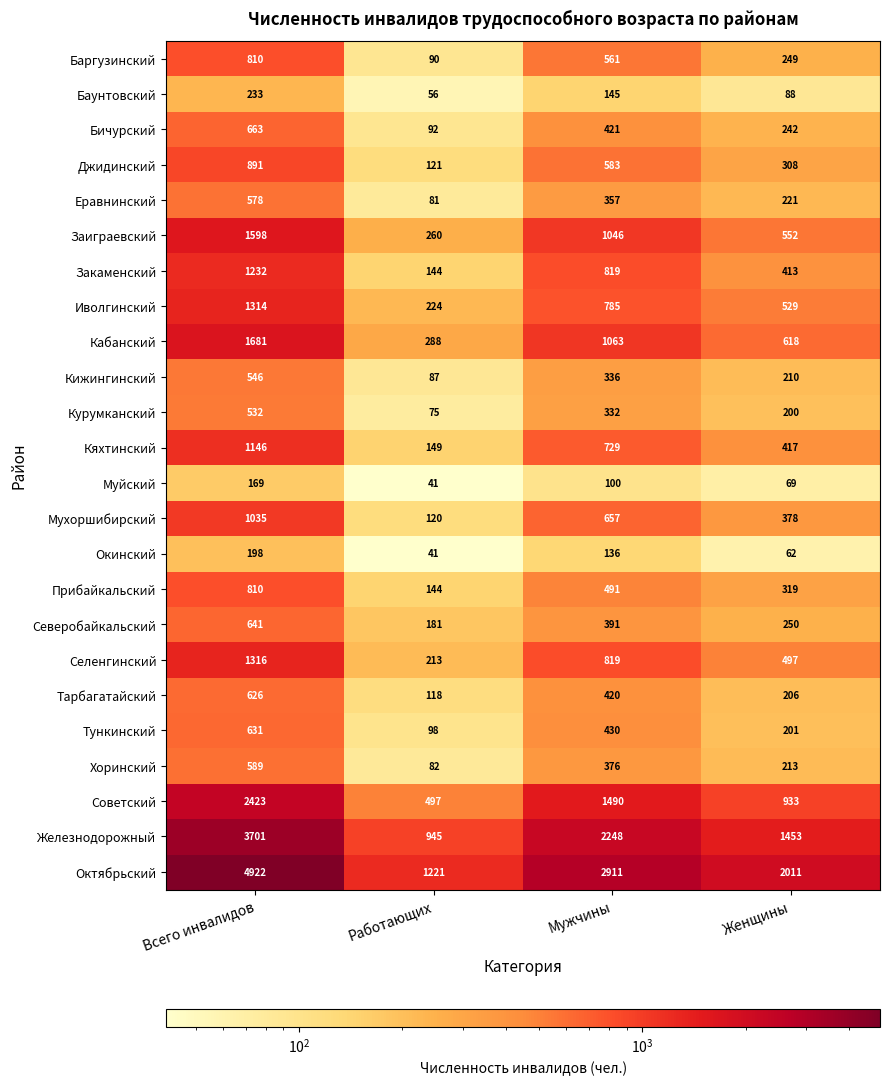

What value does the Селенгинский series have at Женщины, to the nearest 50?

500